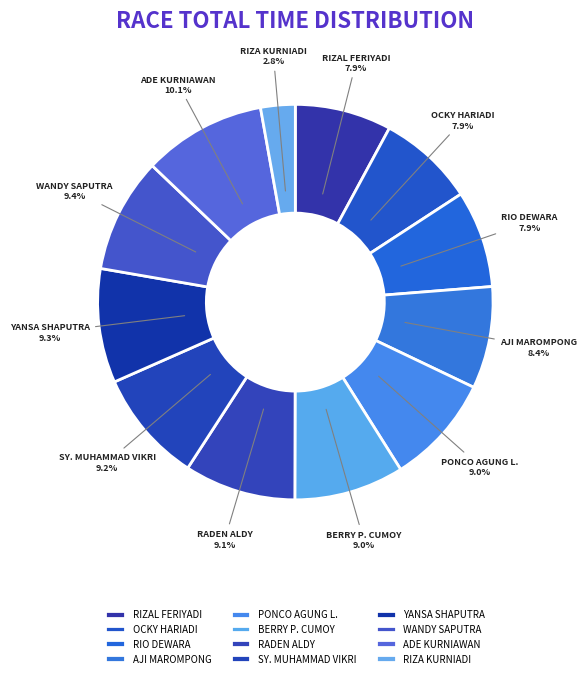

To the nearest percent, what portion does SY. MUHAMMAD VIKRI represent?

9%